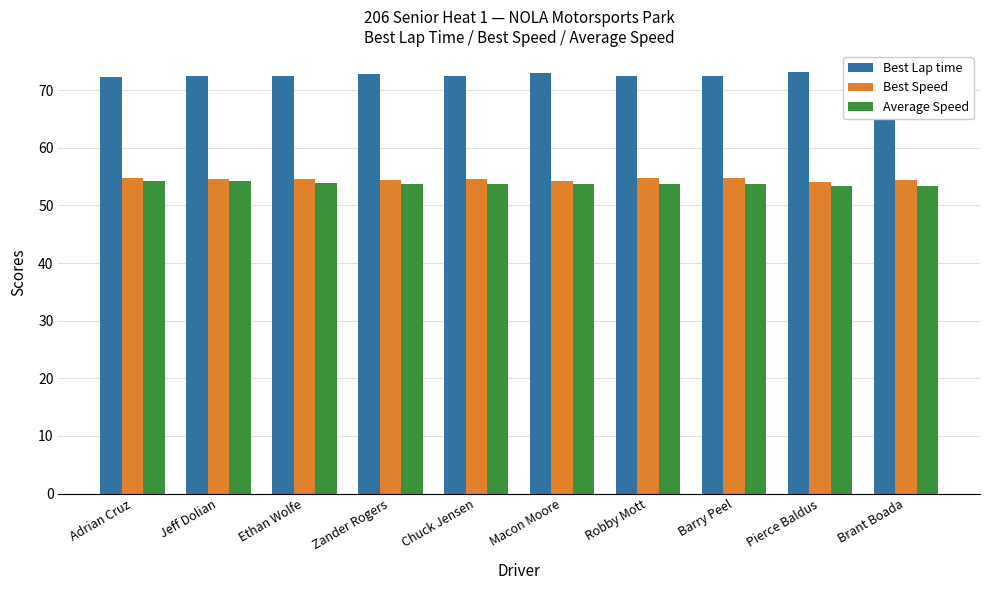

What is the difference between the maximum and minimum values in the Average Speed series?

0.9